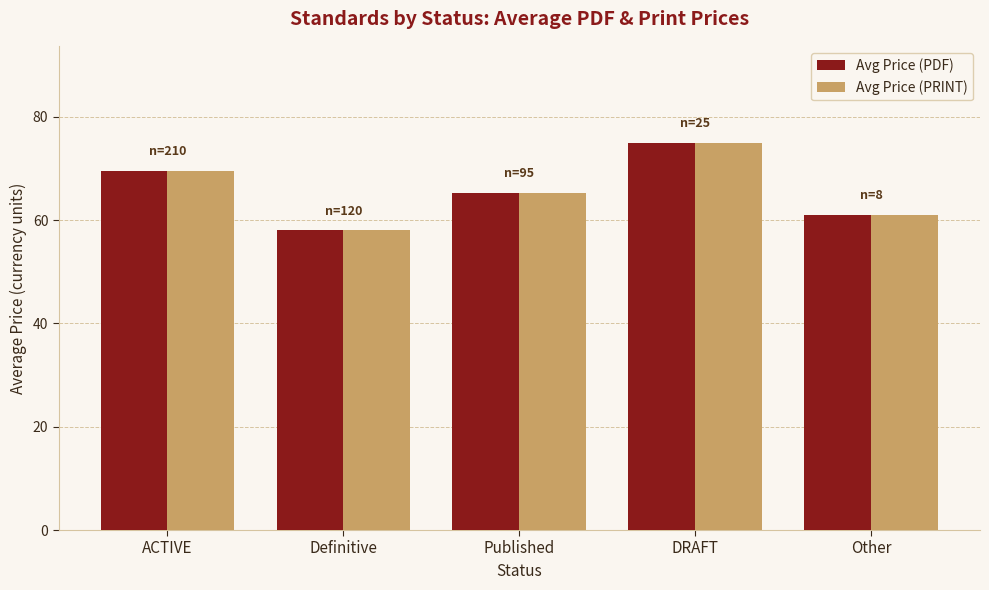

What is the difference between the Avg Price (PDF) values at Definitive and Other?

3.0